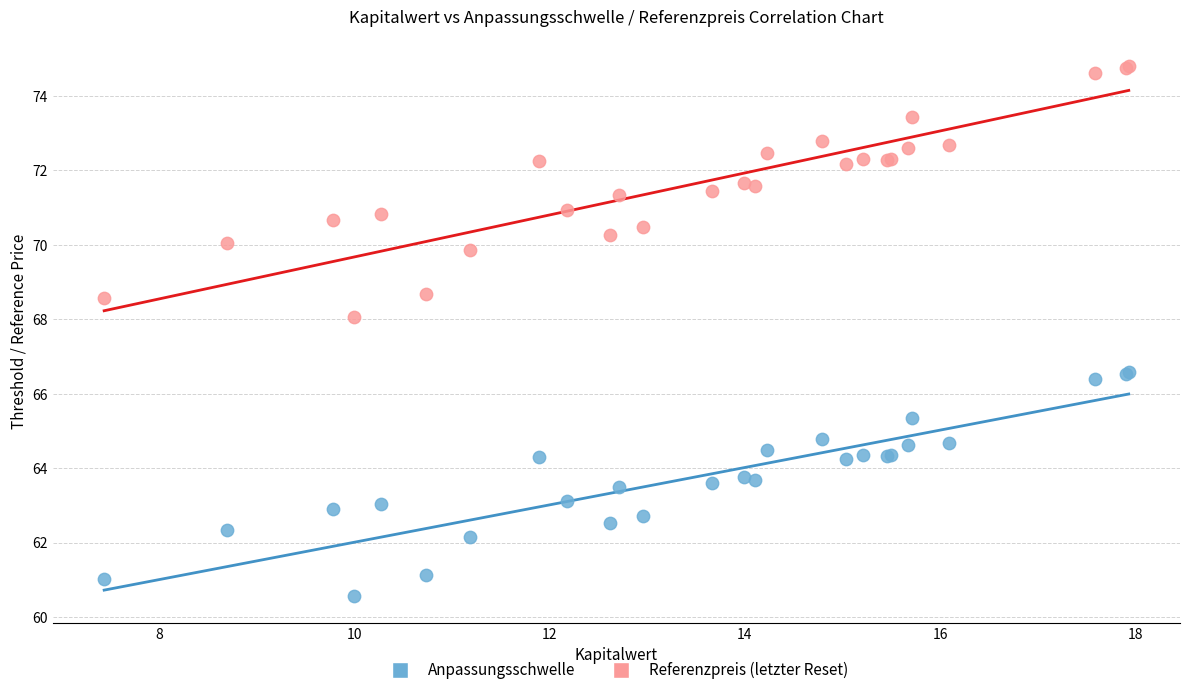

Which series reaches the maximum Y coordinate?

Referenzpreis (letzter Reset)